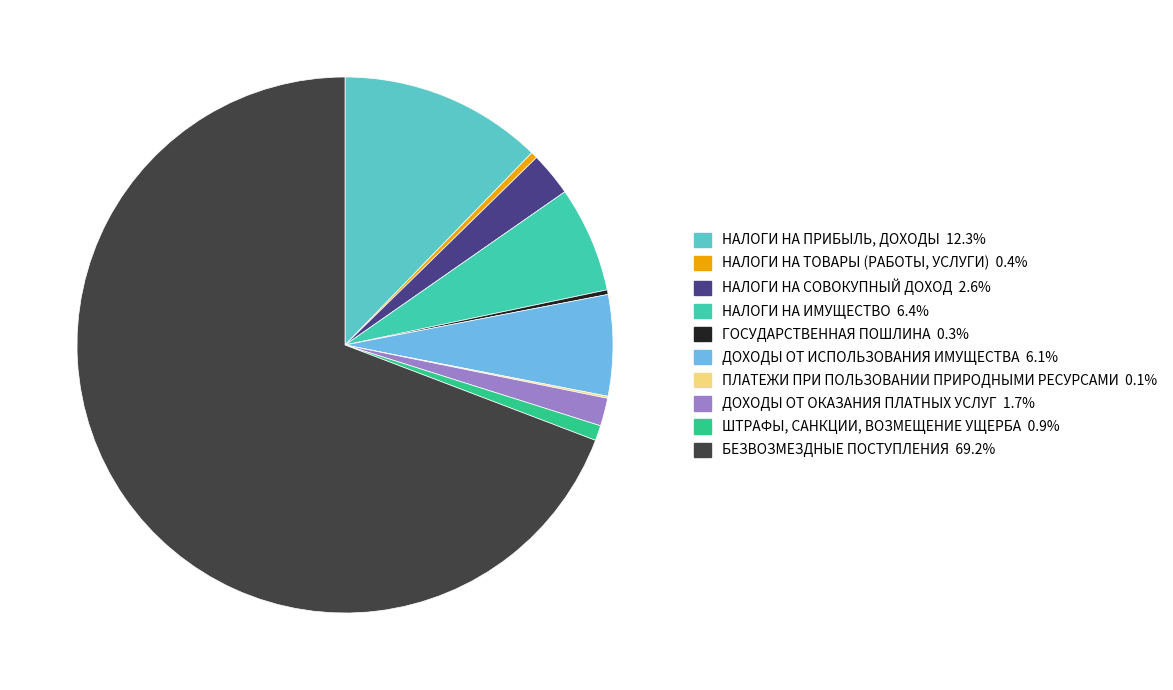

Which slice is the largest?

БЕЗВОЗМЕЗДНЫЕ ПОСТУПЛЕНИЯ